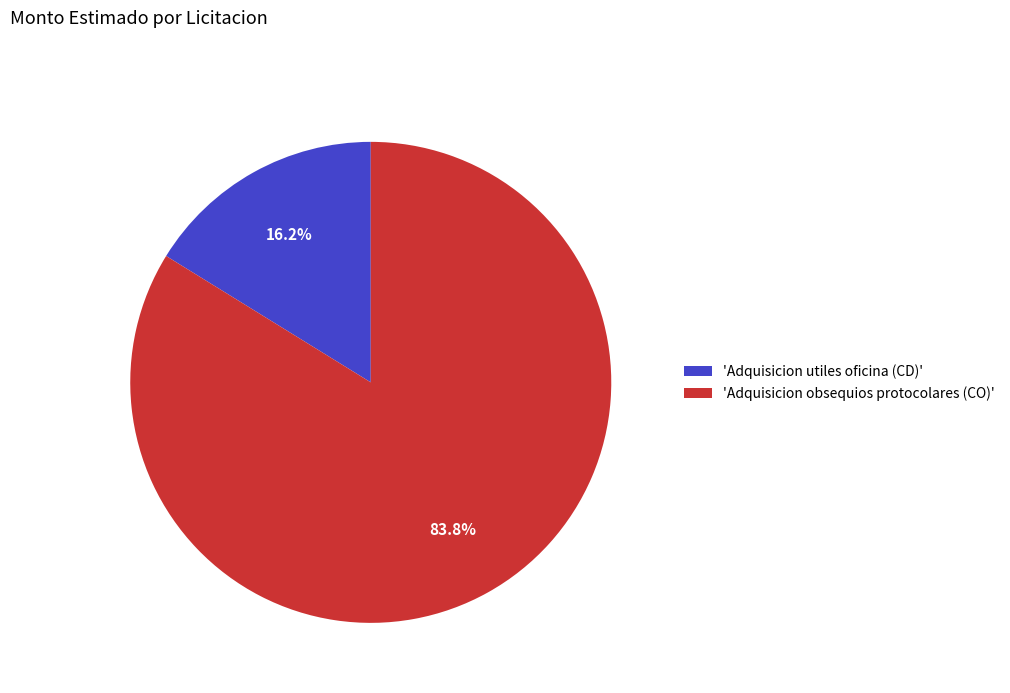

What is the total percentage of 'Adquisicion utiles oficina (CD)' and 'Adquisicion obsequios protocolares (CO)'?

100.0%